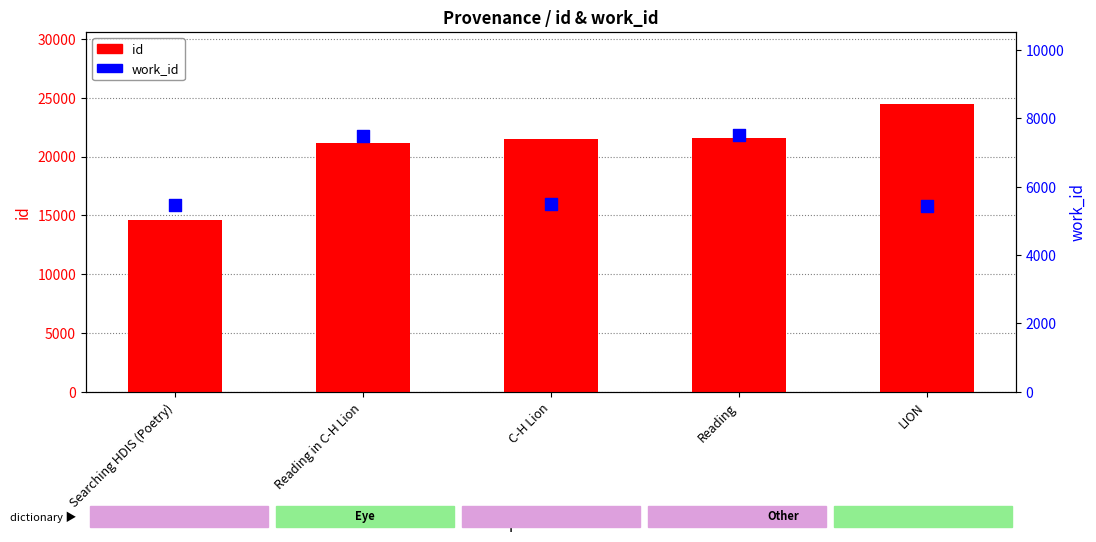

At which category is the sum across all series the highest?

LION